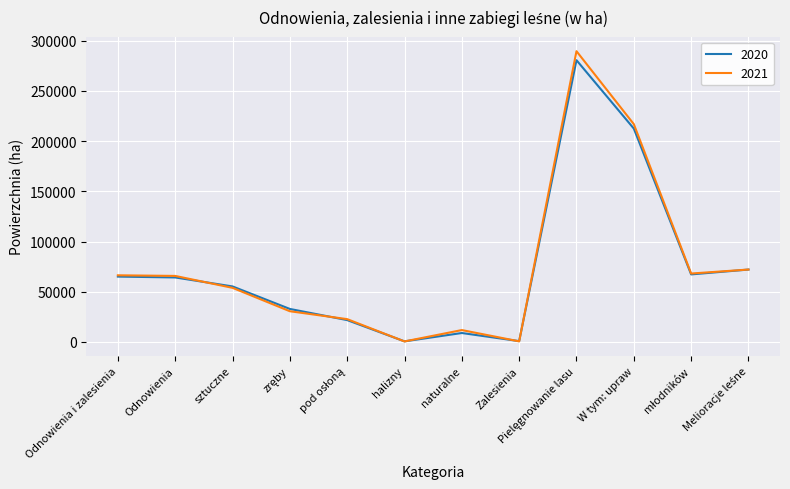

Is it true that 2020 equals 65124 at Odnowienia i zalesienia?

True